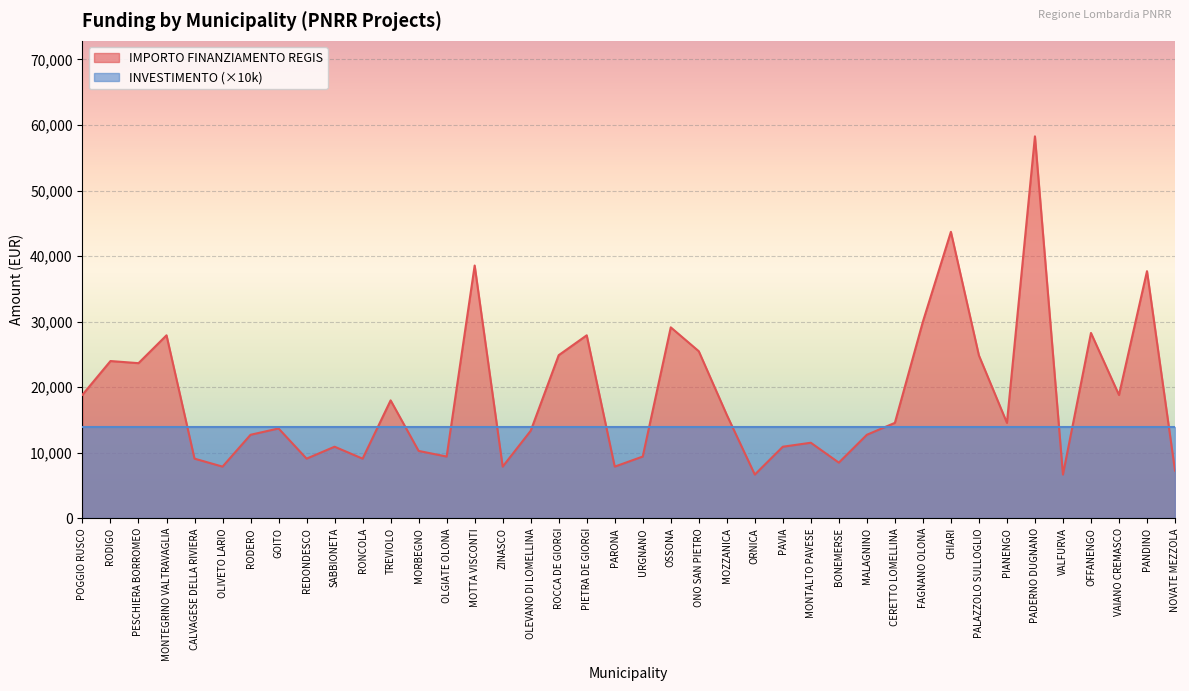

How many lines are shown in the chart?

2